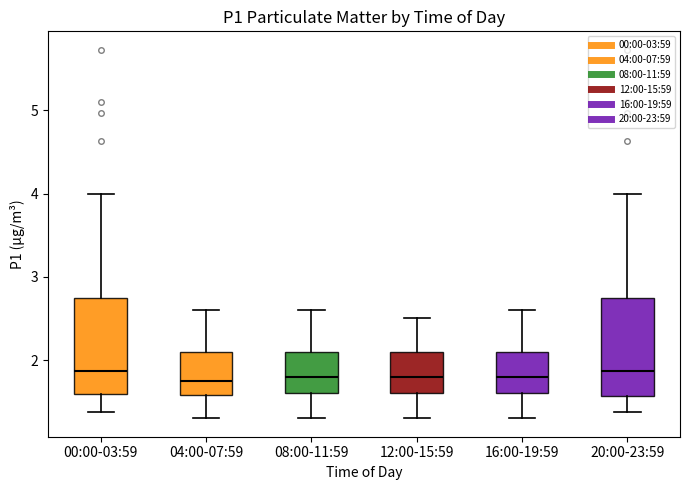

Reading left to right, transcribe this box plot: for each box, give where its median line is, the range the box spans, and where its two whiskers end, as read against the y-axis. The values are not printed on the chart, so give them approximately, as read against the axis.

00:00-03:59: median 1.9, box 1.6 to 2.7, whiskers 1.4 to 4.0
04:00-07:59: median 1.8, box 1.6 to 2.1, whiskers 1.3 to 2.6
08:00-11:59: median 1.8, box 1.6 to 2.1, whiskers 1.3 to 2.6
12:00-15:59: median 1.8, box 1.6 to 2.1, whiskers 1.3 to 2.5
16:00-19:59: median 1.8, box 1.6 to 2.1, whiskers 1.3 to 2.6
20:00-23:59: median 1.9, box 1.6 to 2.7, whiskers 1.4 to 4.0